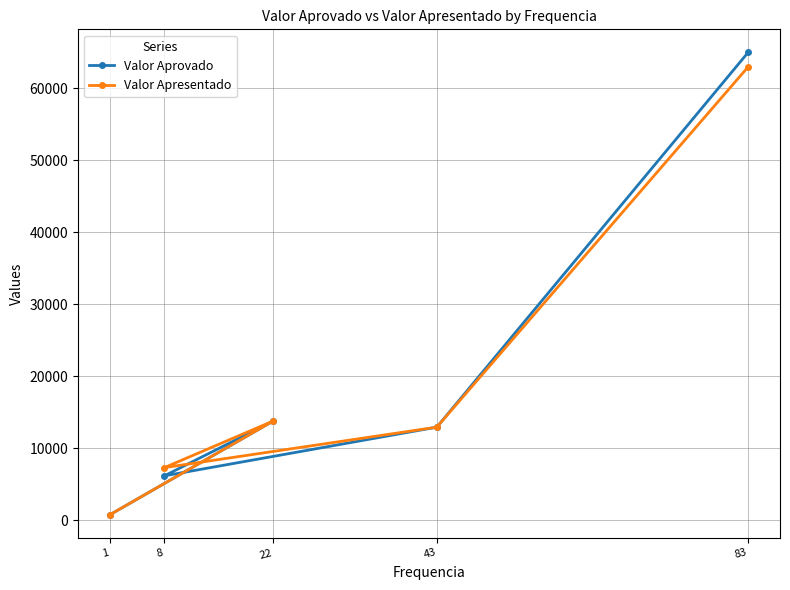

How many data points in Valor Apresentado are less than 12933?

2